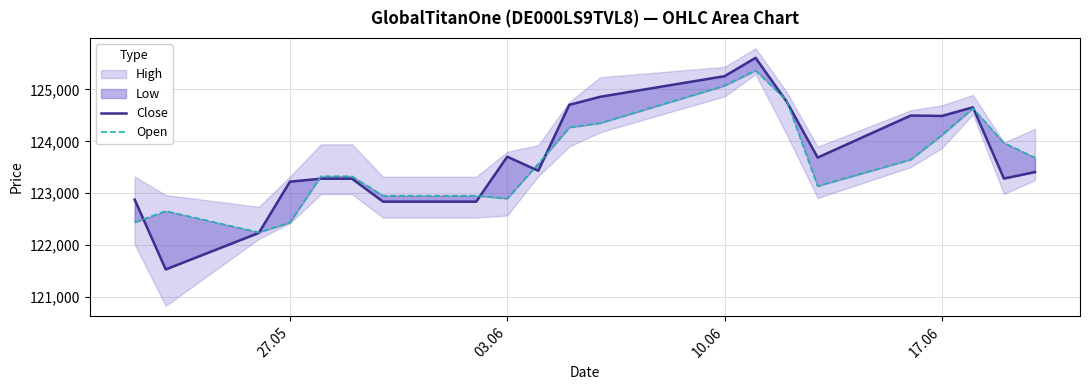

How many interior local valleys does the Open series have?

3